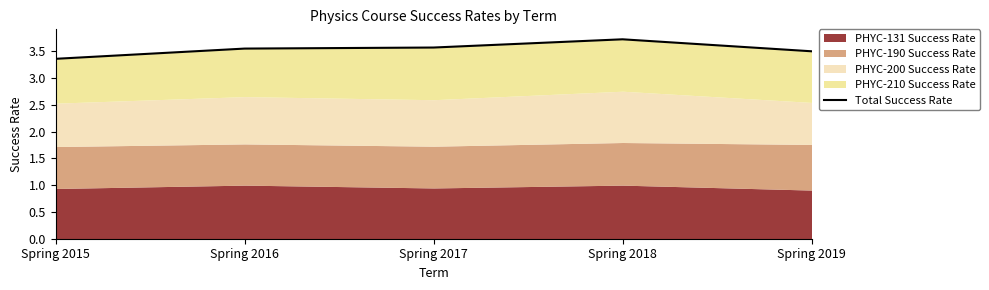

What is the sum of the values at Spring 2015 and Spring 2017?

6.9